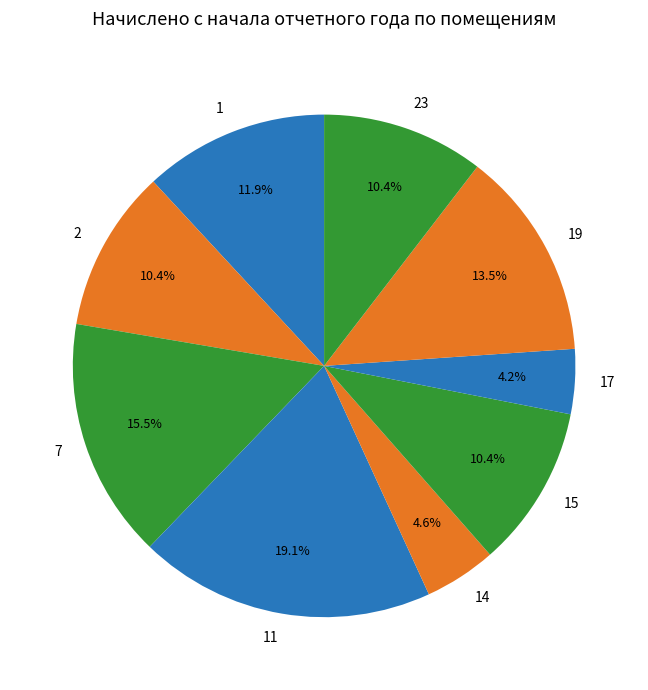

Is it true that 17 is 9% of the pie?

False